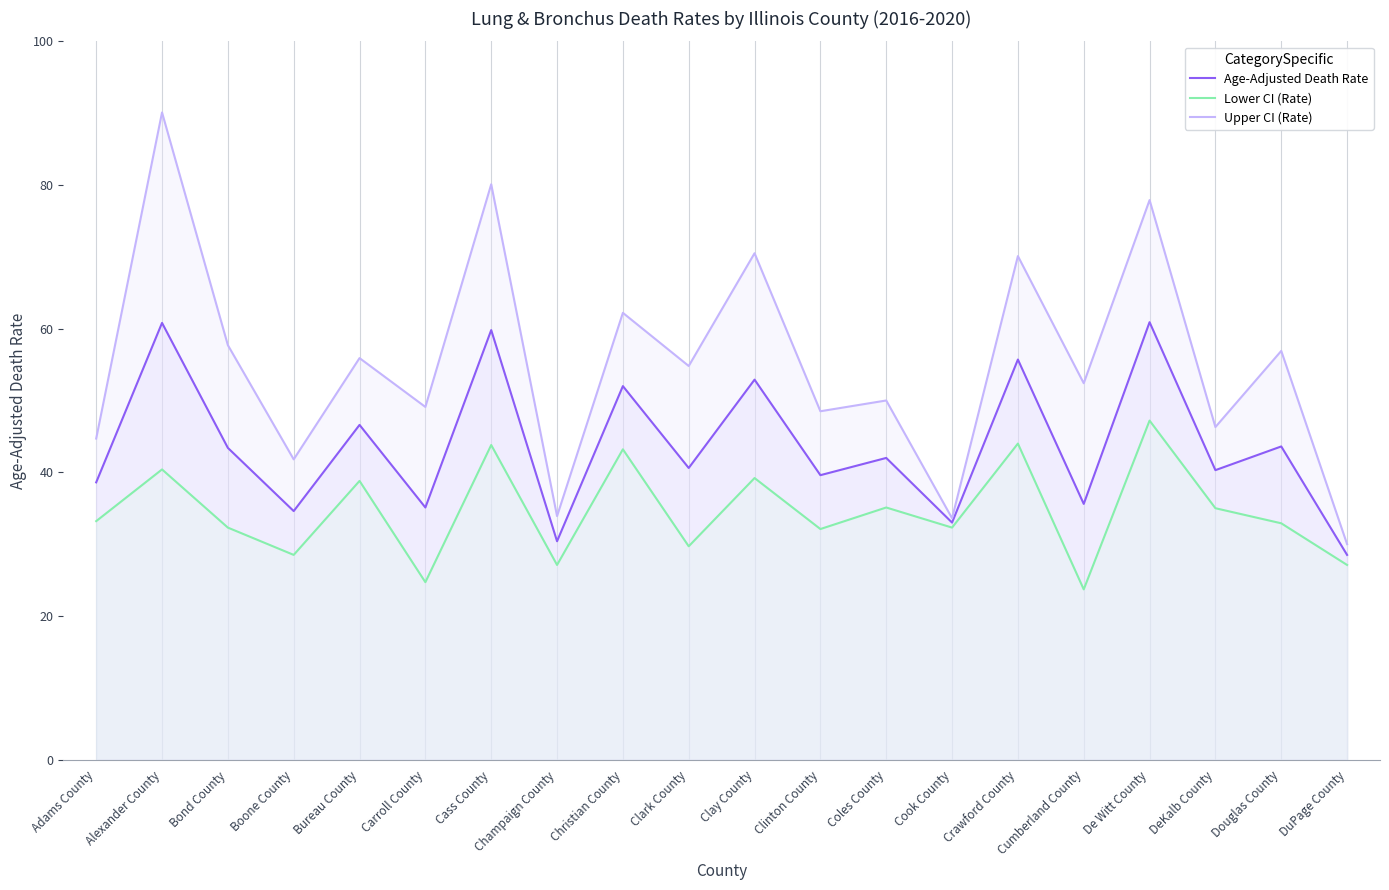

Reading left to right, list all the values displayed in this chart.

Age-Adjusted Death Rate: 38.6	60.8	43.4	34.6	46.6	35.1	59.8	30.4	52.0	40.6	52.9	39.6	42.0	33.0	55.7	35.6	60.9	40.3	43.6	28.5
Lower CI (Rate): 33.2	40.4	32.3	28.5	38.8	24.7	43.8	27.1	43.2	29.7	39.2	32.1	35.1	32.3	44.0	23.7	47.2	35.0	32.9	27.1
Upper CI (Rate): 44.7	90.1	57.7	41.8	55.9	49.1	80.1	33.9	62.2	54.8	70.5	48.5	50.0	33.6	70.1	52.4	77.9	46.3	56.9	30.0